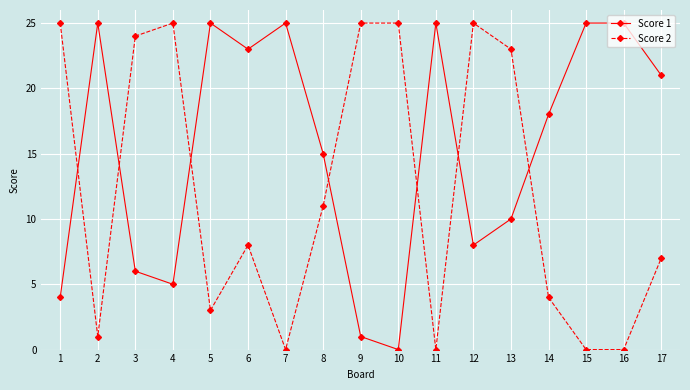

How many intersections are there between Score 1 and Score 2?

7